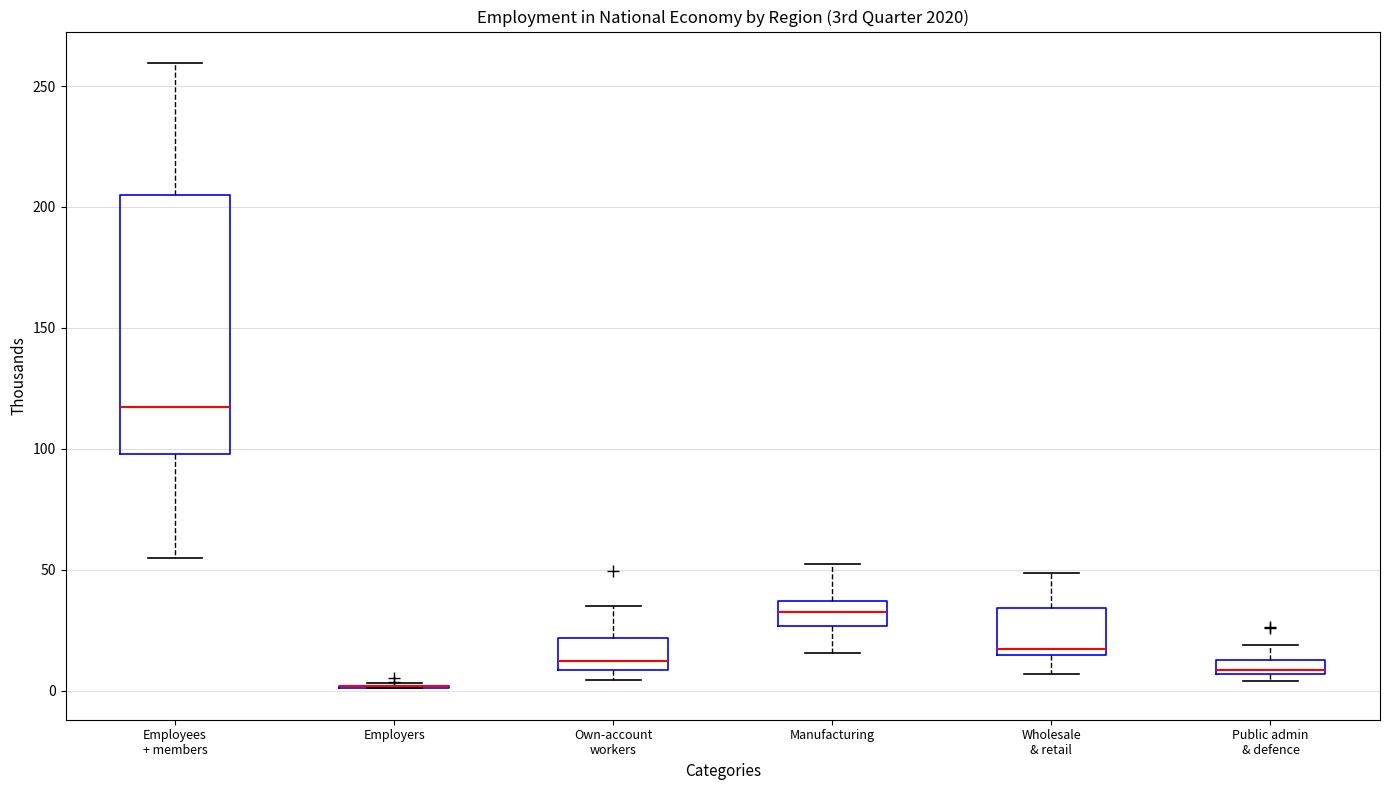

Comparing the boxes themselves (not the whiskers), which one is the tallest?

Employees + members